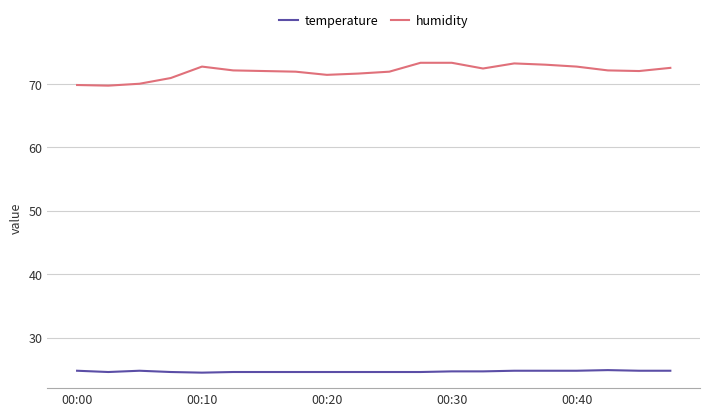

Which series has the widest spread of values?

humidity